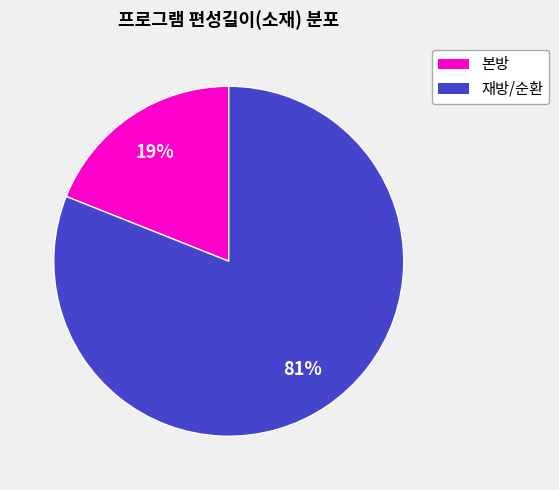

Is there a majority slice in this chart?

Yes